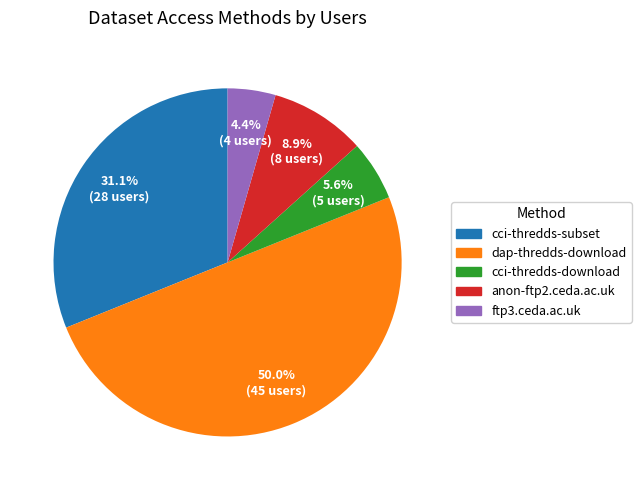

Does cci-thredds-subset represent more than half of the total?

No